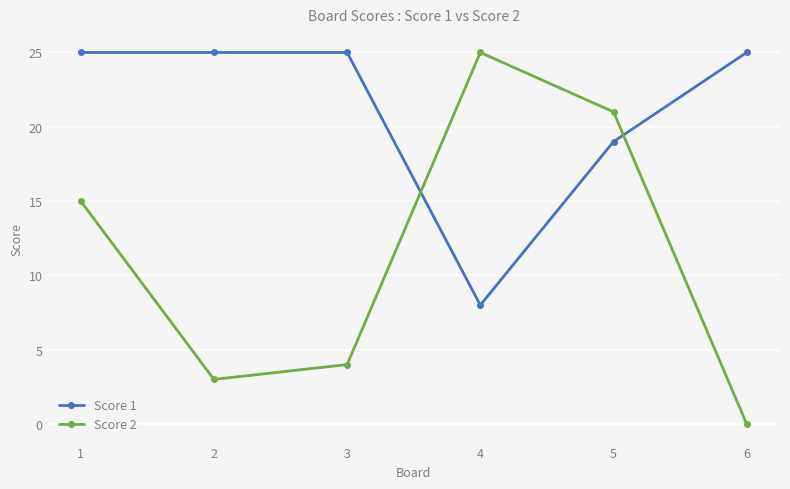

After their last crossing, which series has the higher values: Score 2 or Score 1?

Score 1